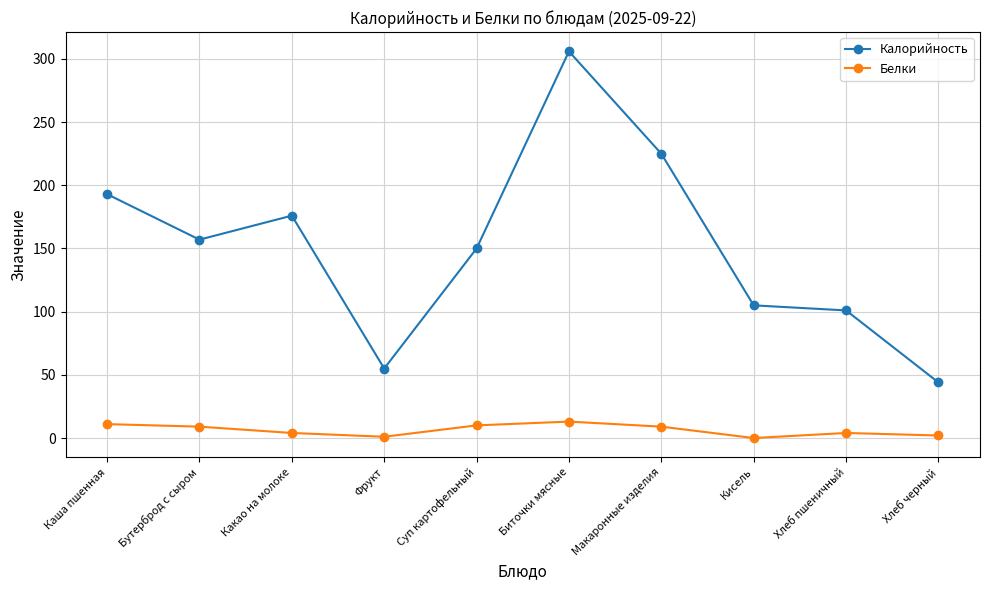

True or false: Калорийность has a value of 105 at Кисель.

True